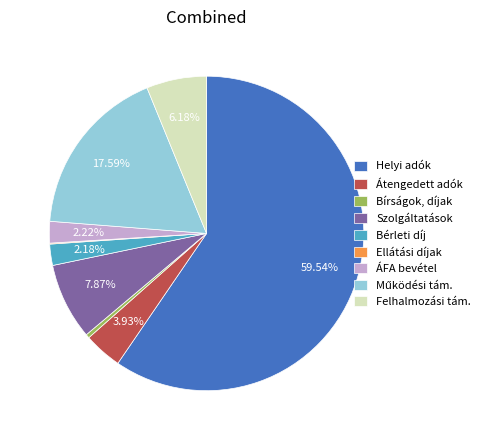

Which has a higher value, Bírságok, díjak or Szolgáltatások?

Szolgáltatások